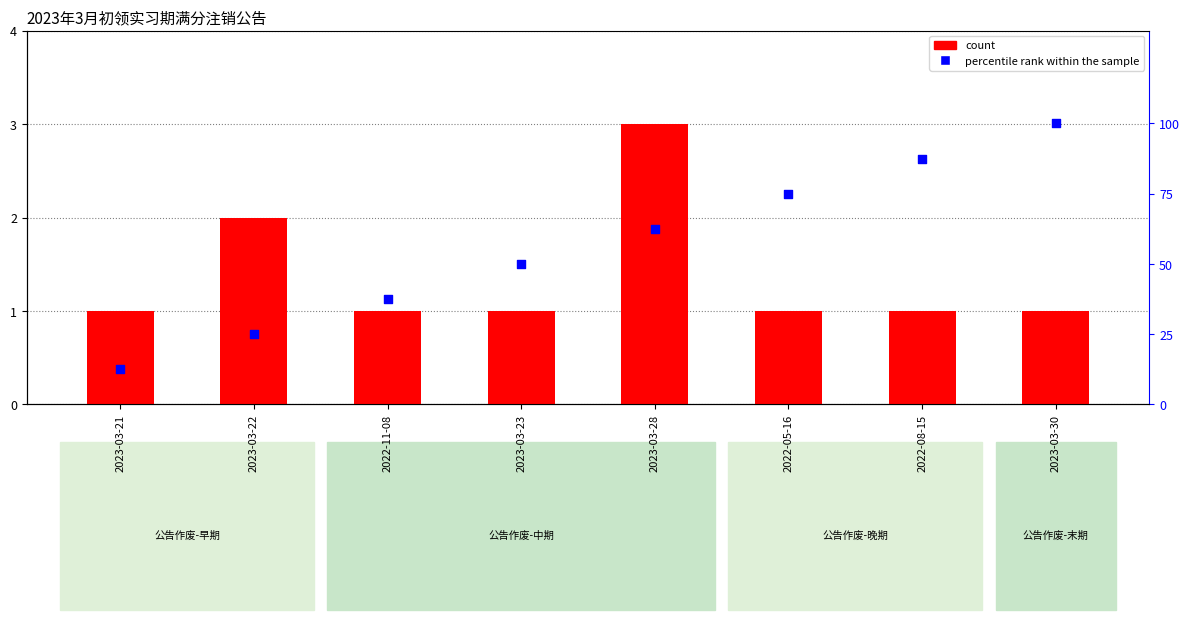

Which series has the largest total across all categories?

percentile rank within the sample